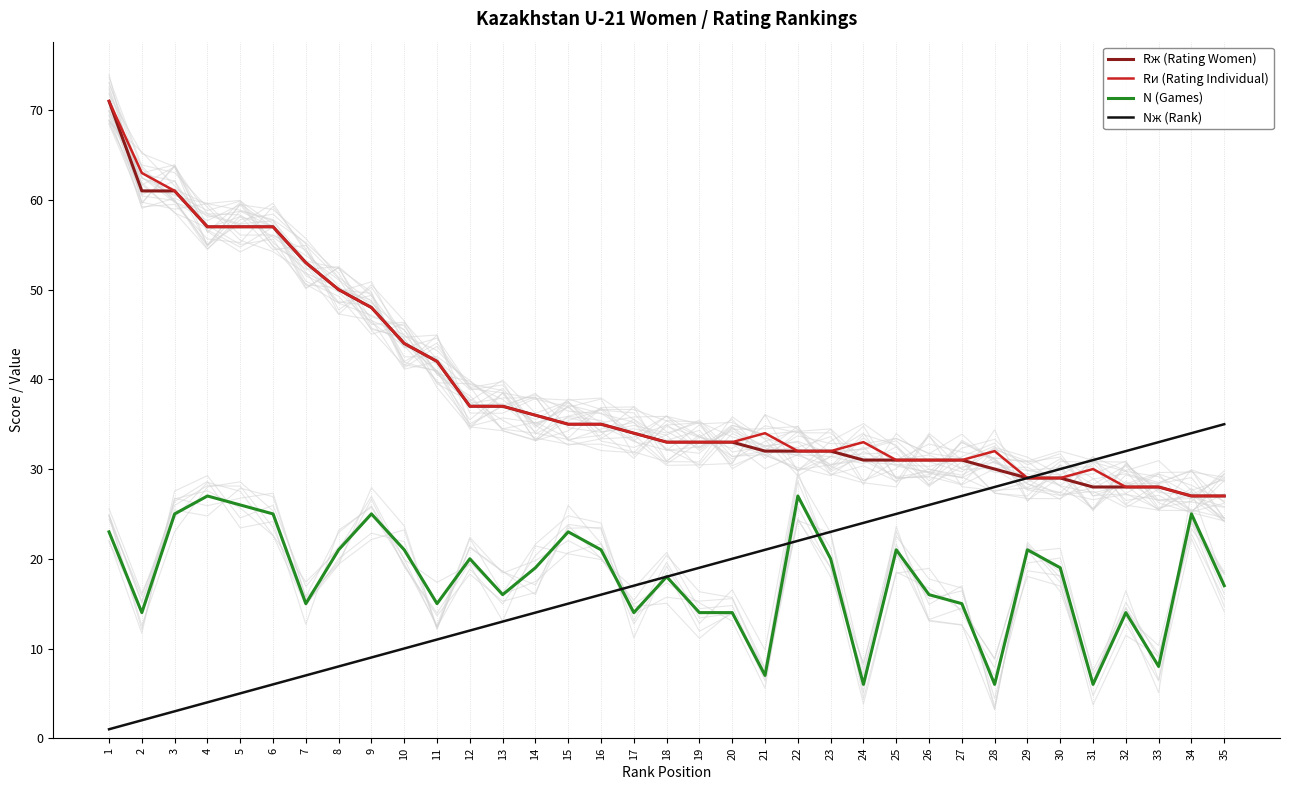

At which label does Rж (Rating Women) first exceed 33?

1